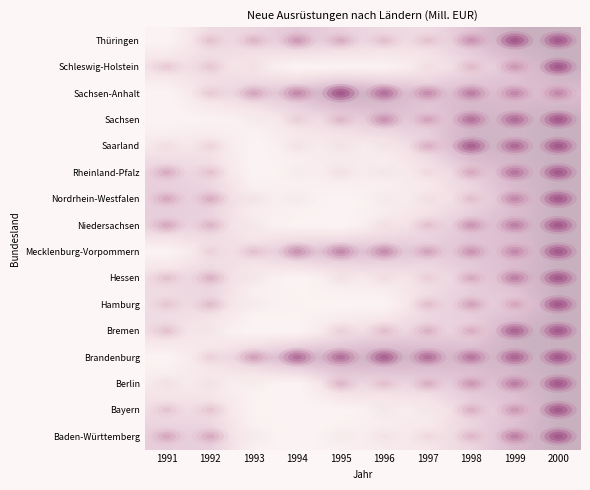

Which label corresponds to the smallest value in the chart?

1994